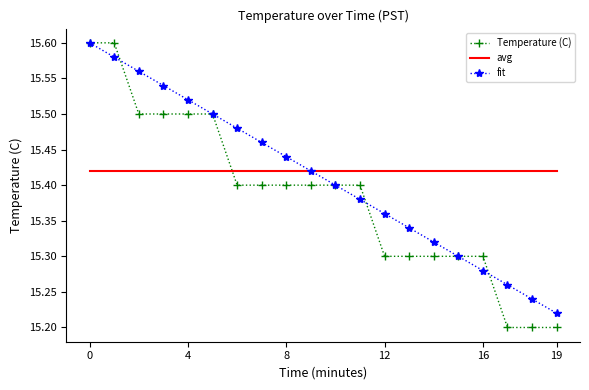

Which series has the widest spread of values?

Temperature (C)